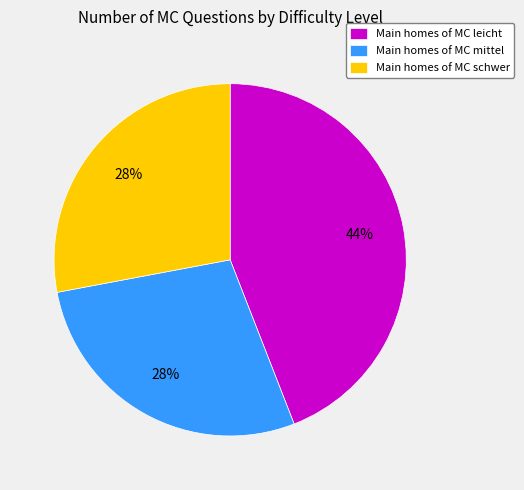

Count the number of slices in the pie.

3